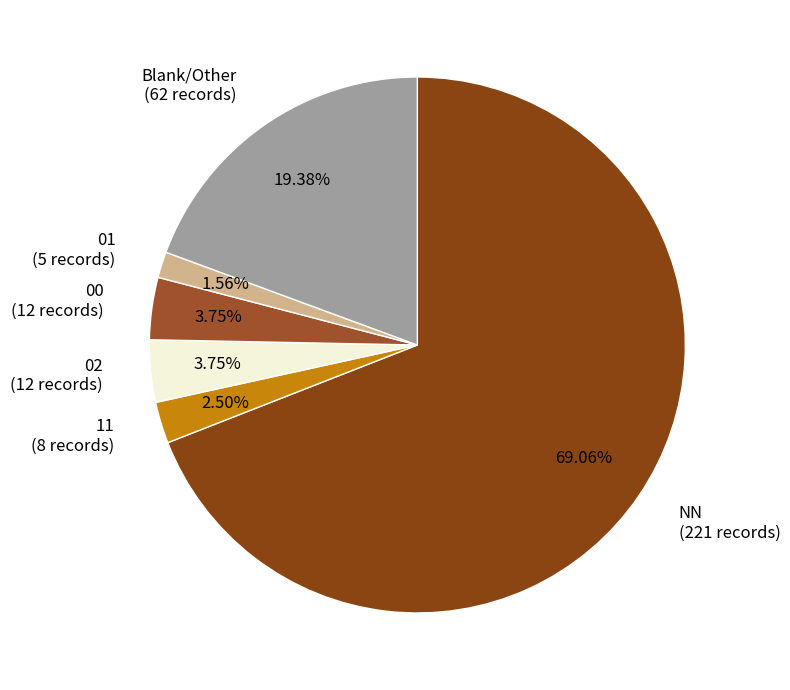

What is the majority slice?

NN